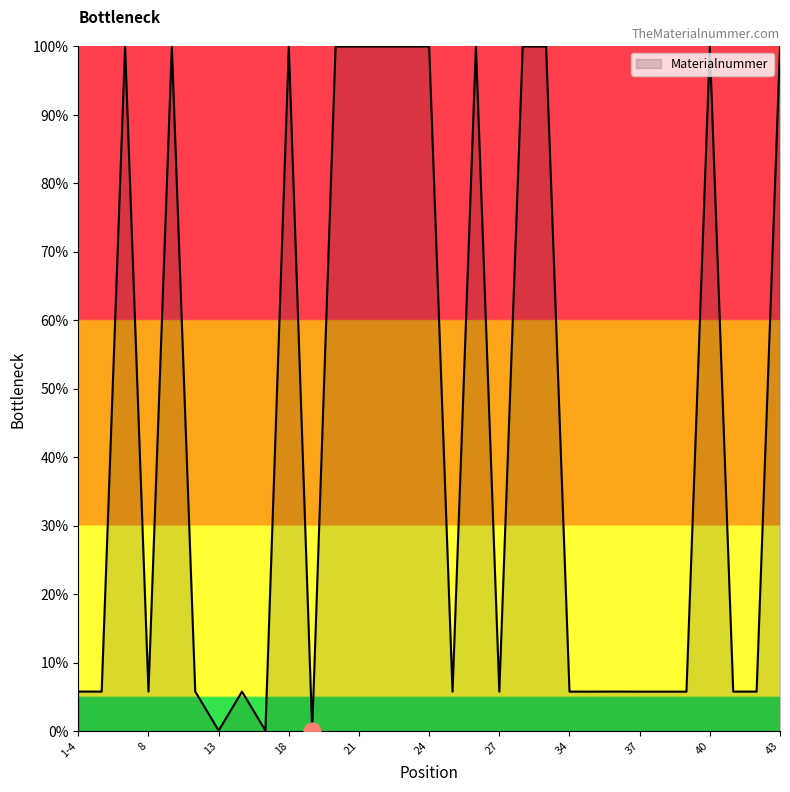

What is the difference between the maximum and minimum values?

100.0